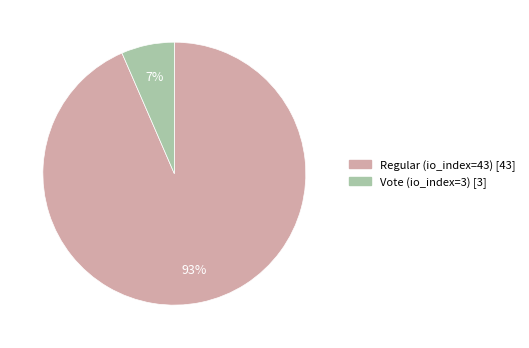

Do Regular (io_index=43) and Vote (io_index=3) together represent more than half of the pie?

Yes